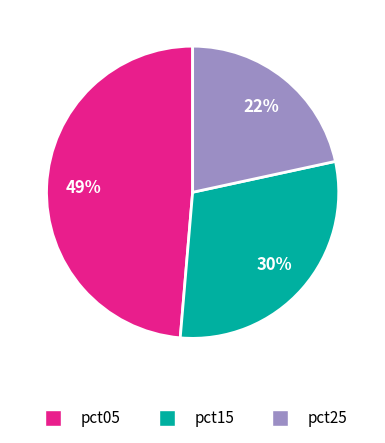

Does any single category account for the majority?

No